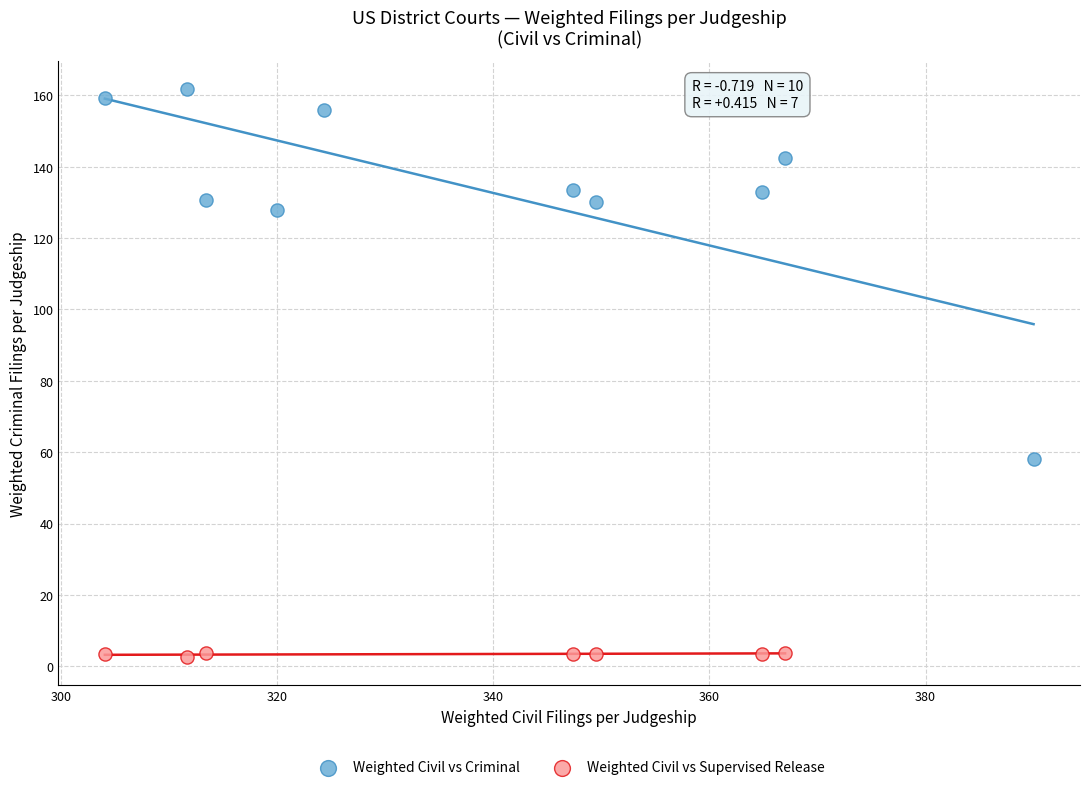

Which series reaches the maximum Y coordinate?

Weighted Civil vs Criminal